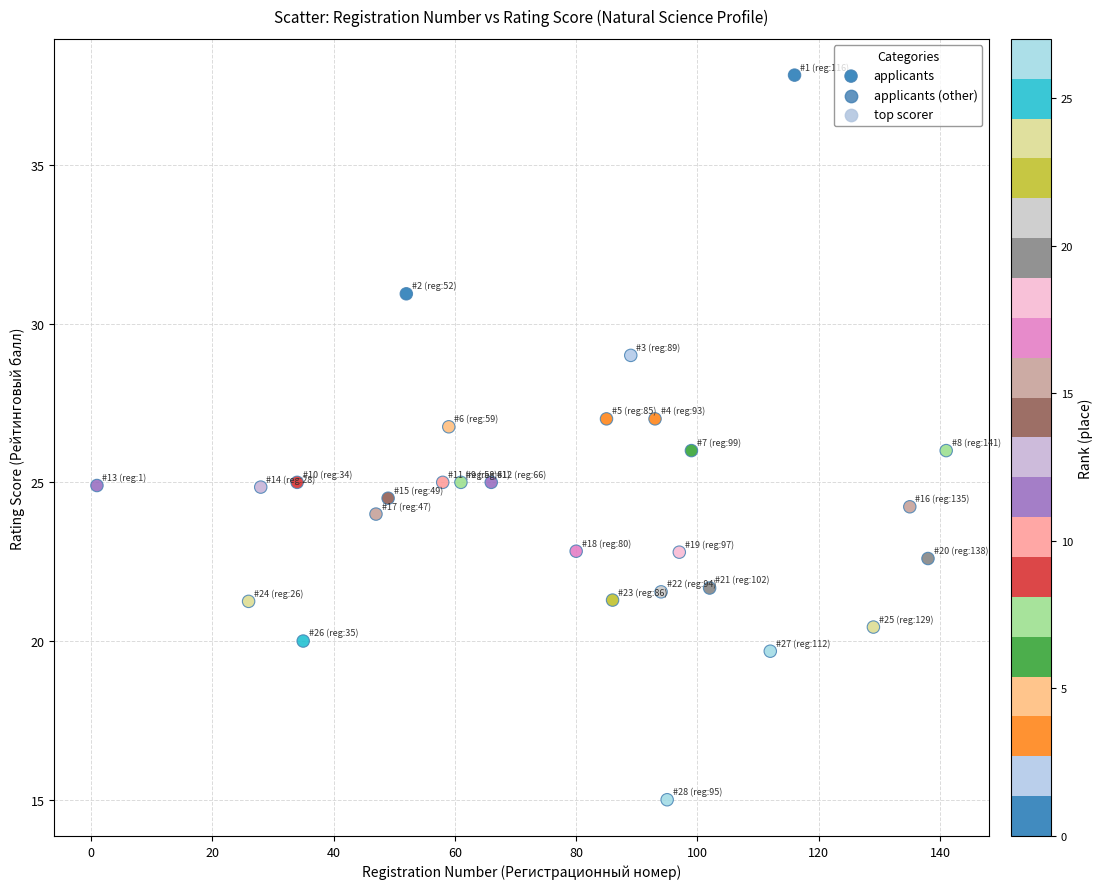

What is the range of Y values (max minus min)?

22.8